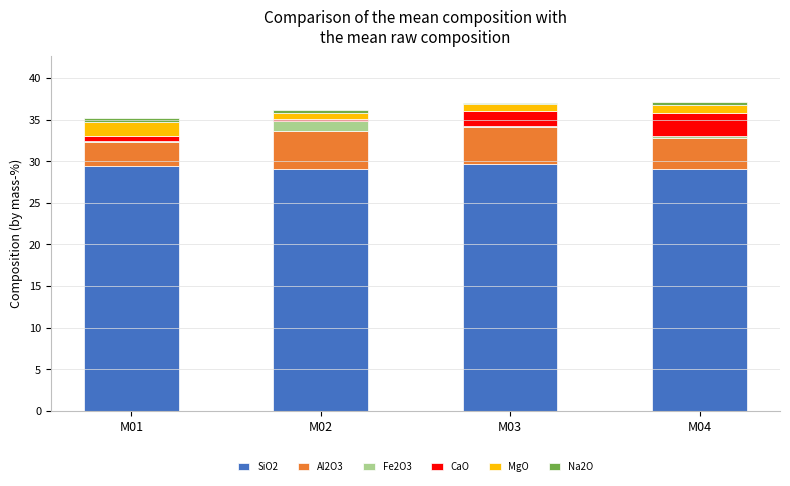

Reading left to right, what are the values for SiO2?

M01=29.5	M02=29.1	M03=29.7	M04=29.1